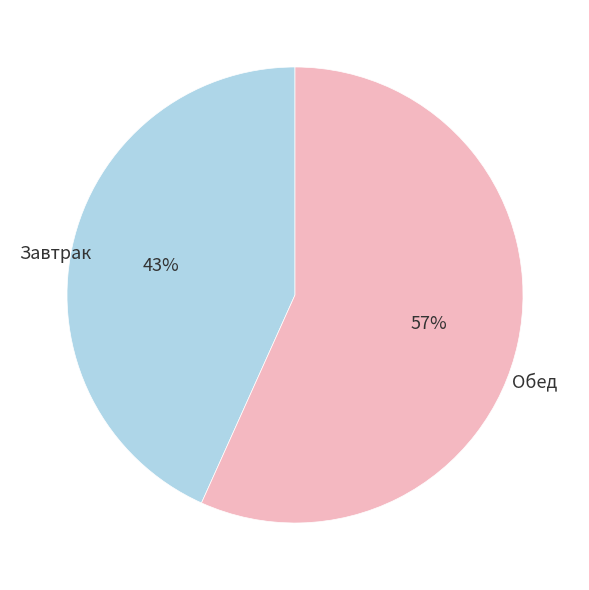

Is there any slice that represents more than half of the pie?

Yes